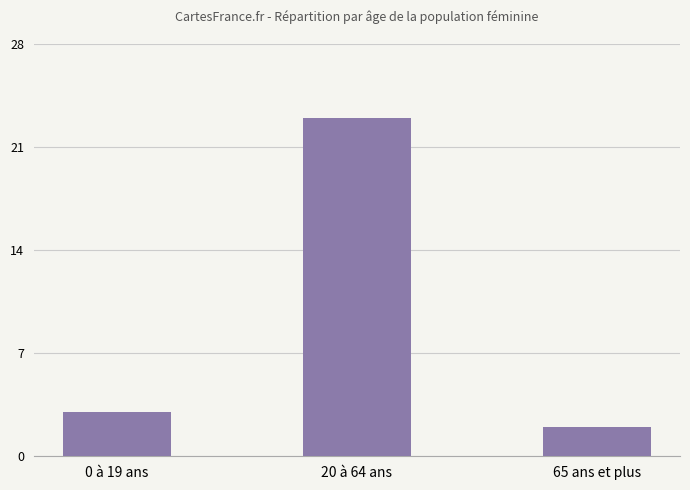

What is the change in value from 0 à 19 ans to 20 à 64 ans?

+20